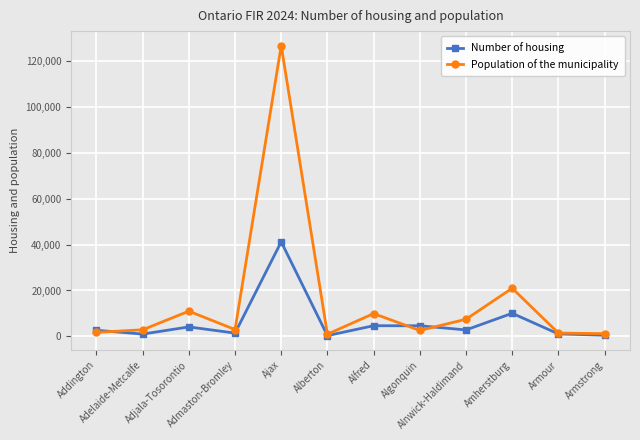

In Number of housing, how many points are lower than both neighbors (excluding endpoints)?

4